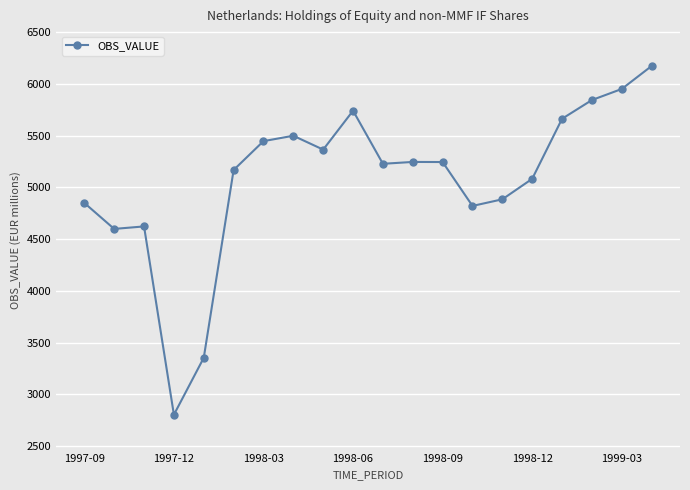

What is the value of the 2nd point from the left?

4599